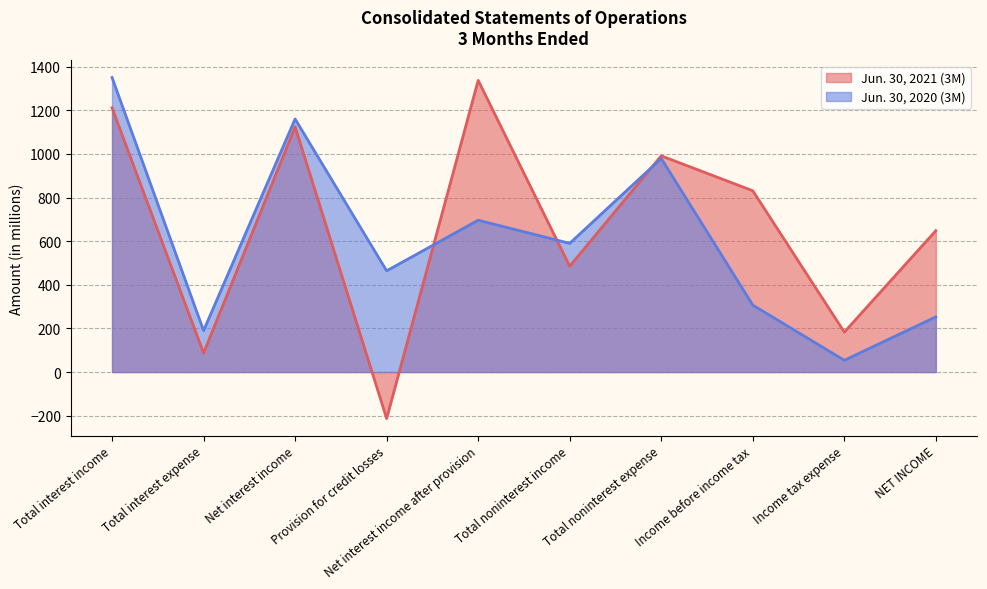

Where is the first local maximum for Jun. 30, 2021 (3M)?

Net interest income